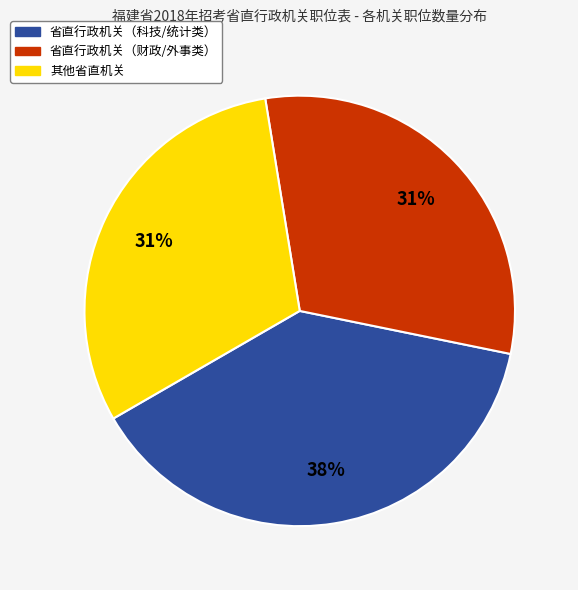

Does any single category account for the majority?

No